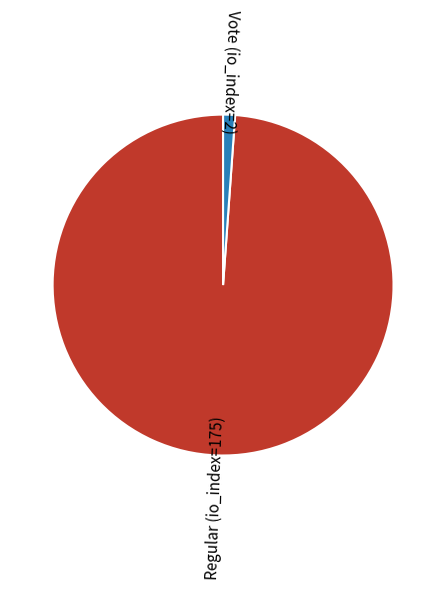

Is there any slice that represents more than half of the pie?

Yes